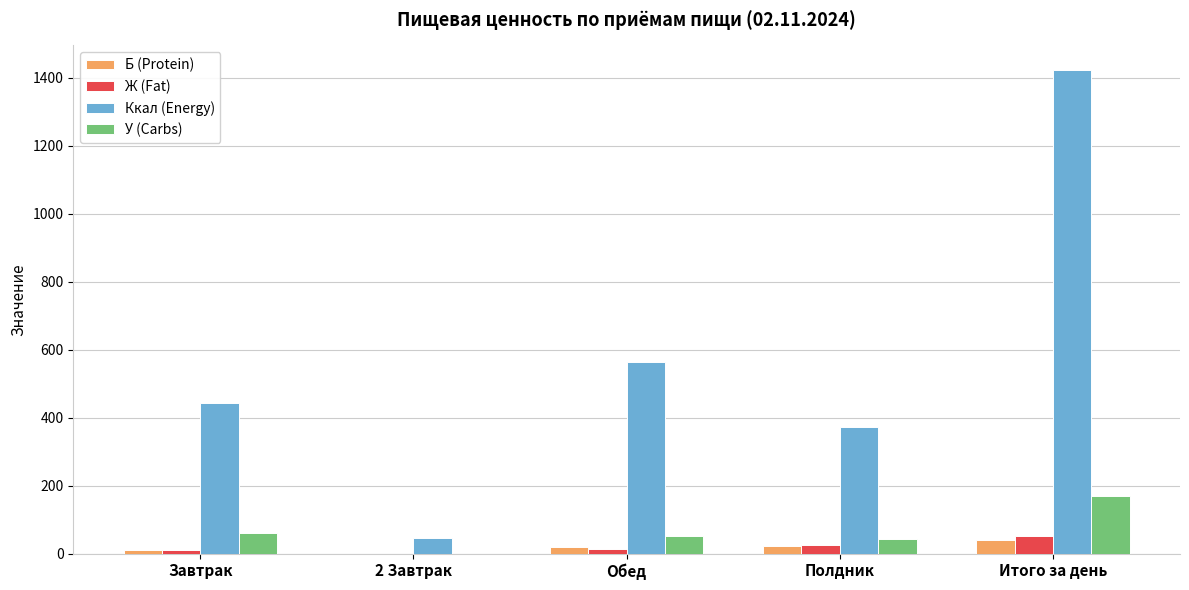

Between Завтрак and 2 Завтрак, which series saw the biggest shift?

Ккал (Energy)